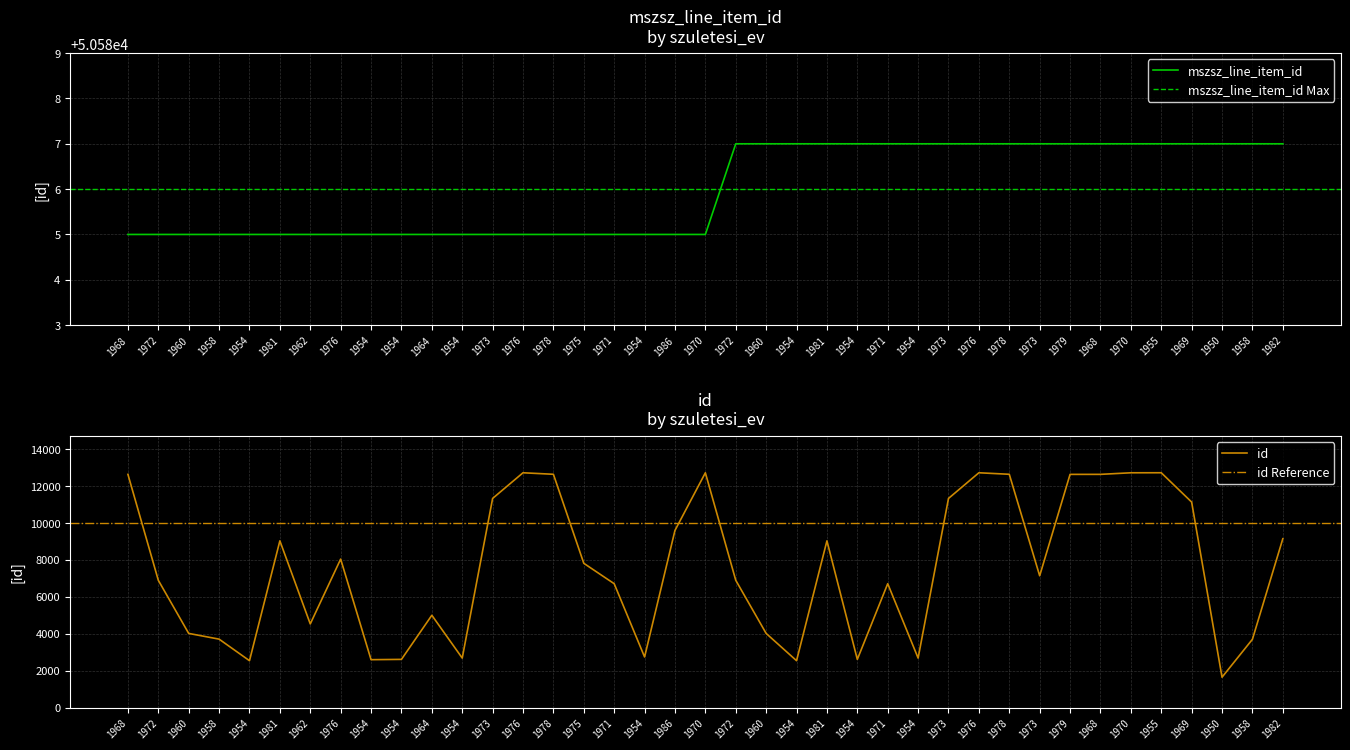

Reading left to right, transcribe all the data shown in this chart.

mszsz_line_item_id: 1968=50585	1972=50585	1960=50585	1958=50585	1954=50585	1981=50585	1962=50585	1976=50585	1954=50585	1954=50585	1964=50585	1954=50585	1973=50585	1976=50585	1978=50585	1975=50585	1971=50585	1954=50585	1986=50585	1970=50585	1972=50587	1960=50587	1954=50587	1981=50587	1954=50587	1971=50587	1954=50587	1973=50587	1976=50587	1978=50587	1973=50587	1979=50587	1968=50587	1970=50587	1955=50587	1969=50587	1950=50587	1958=50587	1982=50587
id: 1968=12631	1972=6898	1960=4022	1958=3713	1954=2546	1981=9032	1962=4536	1976=8044	1954=2601	1954=2617	1964=5004	1954=2688	1973=11328	1976=12717	1978=12635	1975=7817	1971=6713	1954=2748	1986=9597	1970=12716	1972=6898	1960=4022	1954=2546	1981=9032	1954=2617	1971=6713	1954=2688	1973=11328	1976=12717	1978=12635	1973=7142	1979=12630	1968=12631	1970=12716	1955=12718	1969=11131	1950=1652	1958=3703	1982=9145